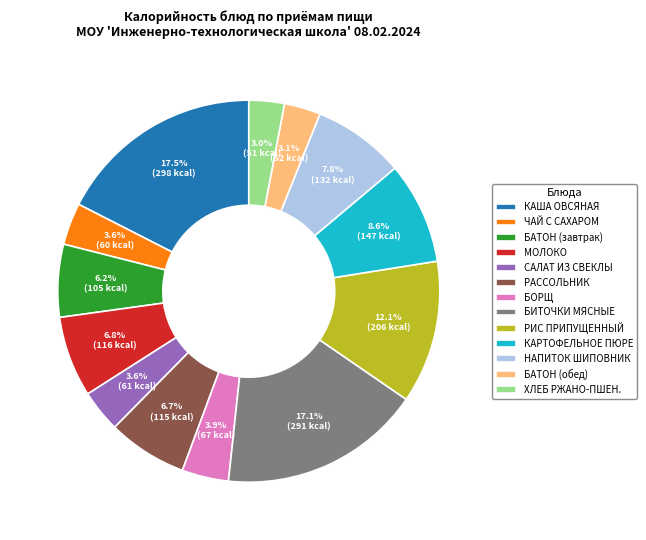

How many slices are in this pie chart?

13